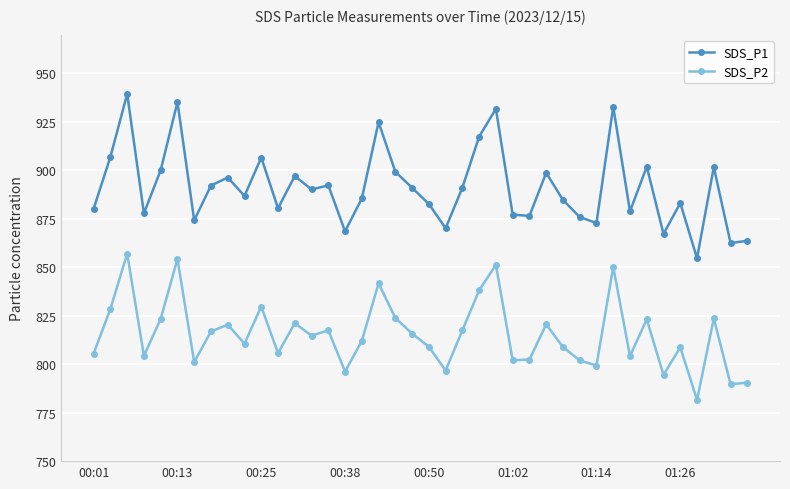

True or false: SDS_P1 has more than 2 points higher than both neighbors.

True